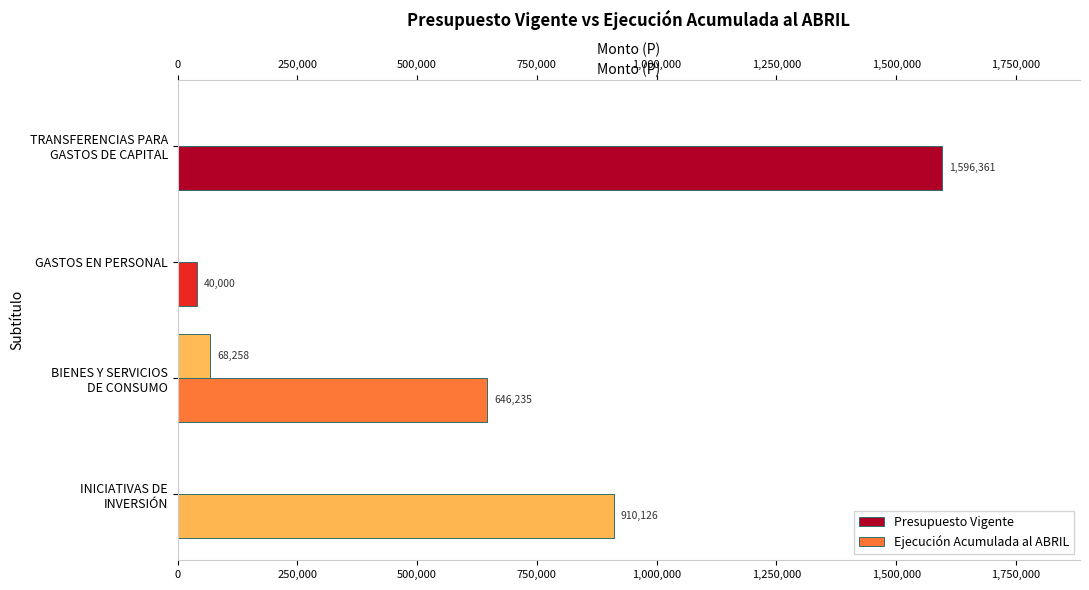

Are the bars grouped side by side (vs. stacked)?

Yes